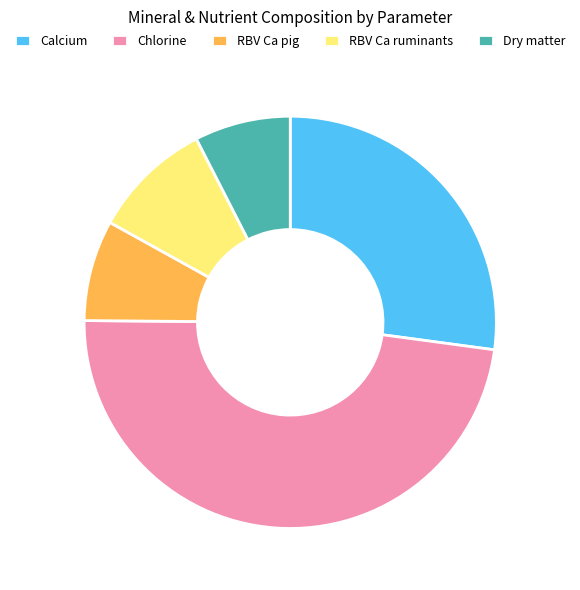

What is the largest slice in the pie chart?

Chlorine